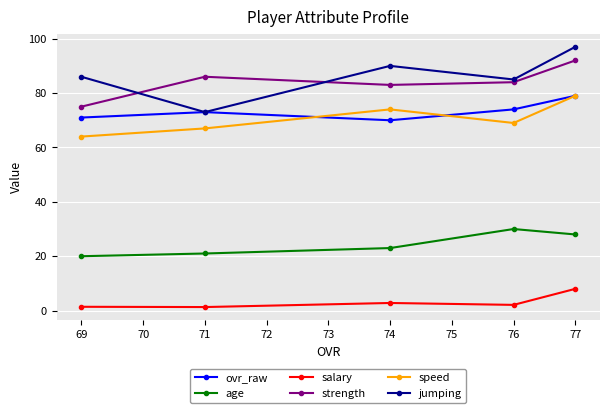

The strength series shows 83.0 at 74. True or false?

True